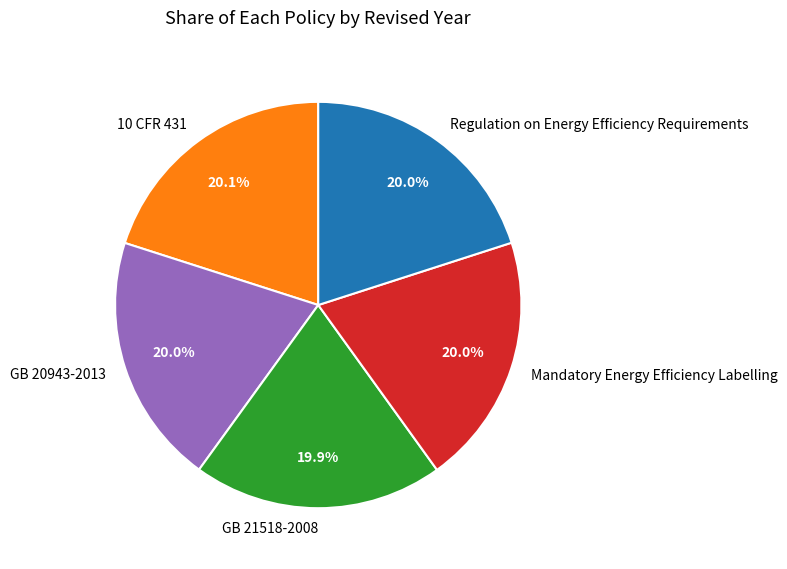

Is there any slice that represents more than half of the pie?

No